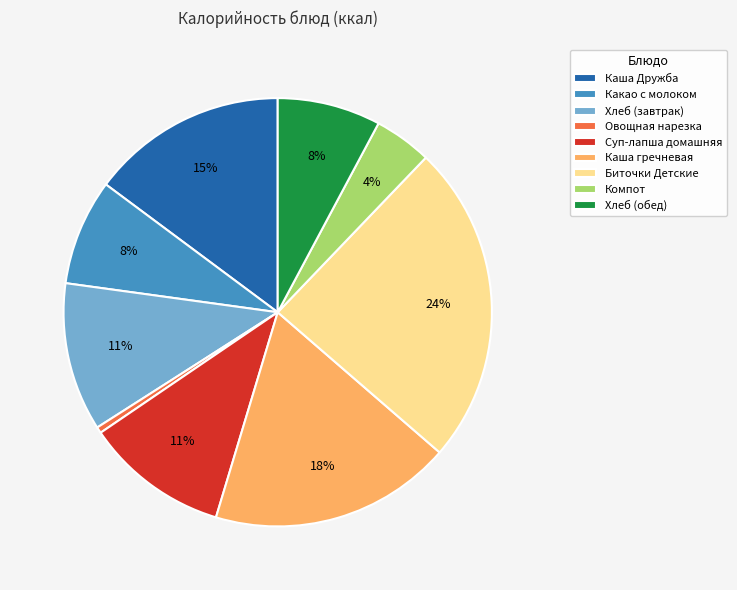

Combined, do Хлеб (завтрак) and Каша Дружба account for over 50%?

No